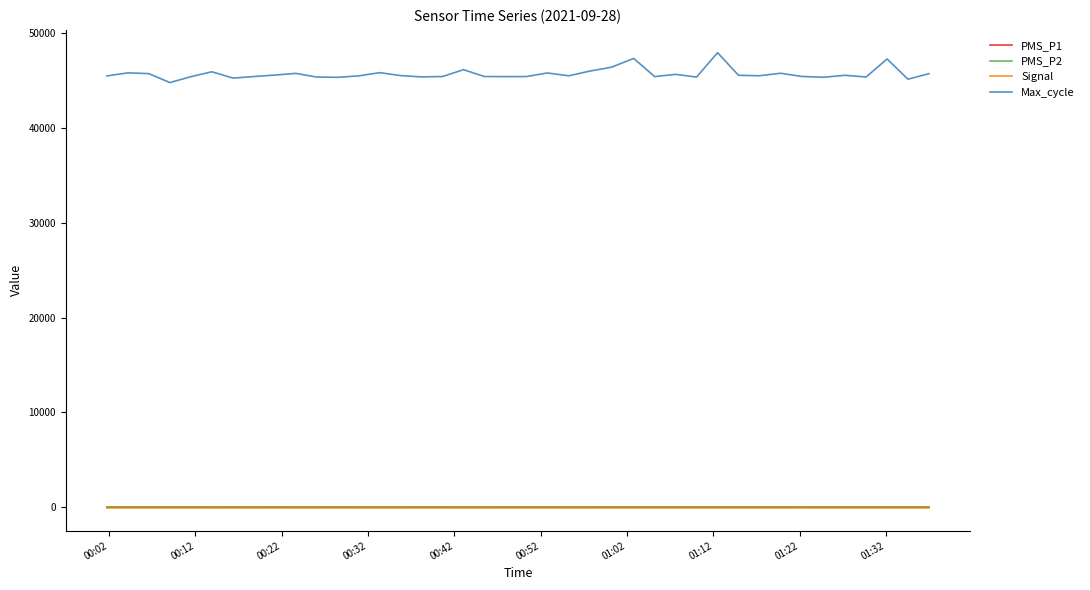

Which series has the widest spread of values?

Max_cycle